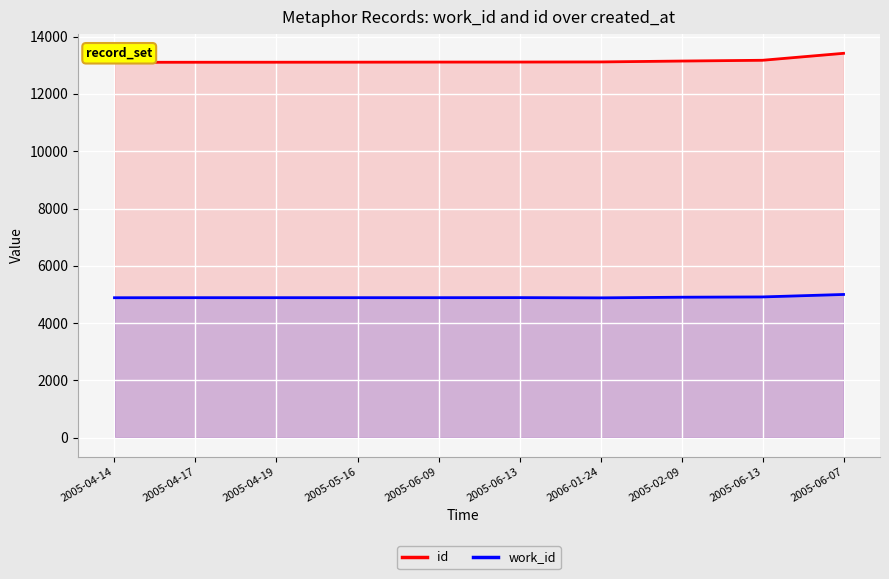

How many interior local peaks does the work_id series have?

1